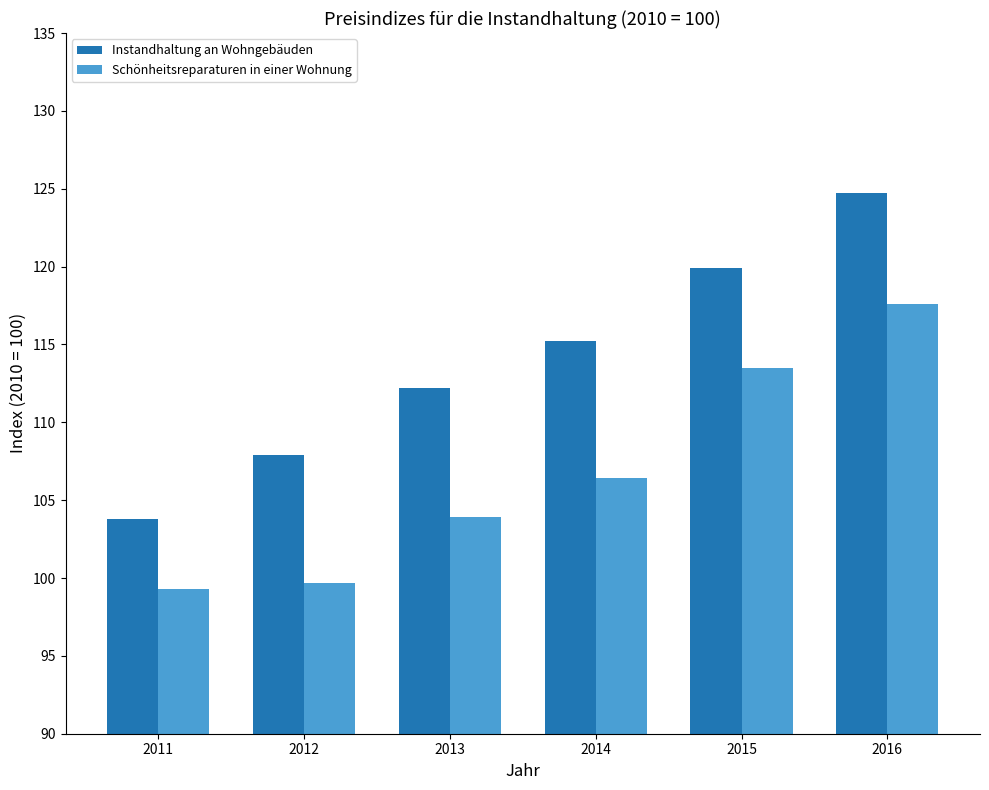

Rank the categories by Schönheitsreparaturen in einer Wohnung value from highest to lowest.

2016, 2015, 2014, 2013, 2012, 2011